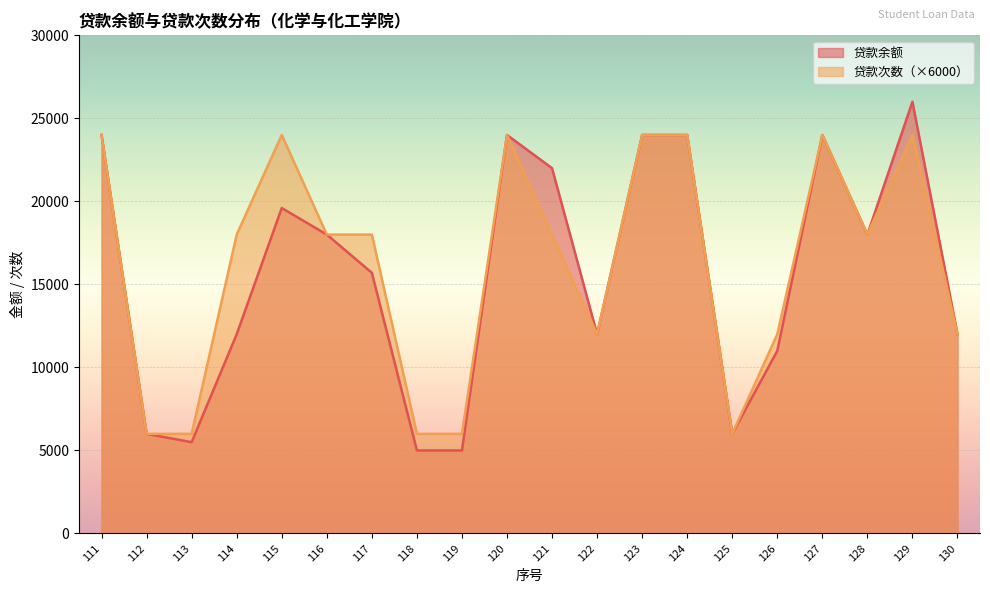

In 贷款次数, how many points are lower than both neighbors (excluding endpoints)?

3